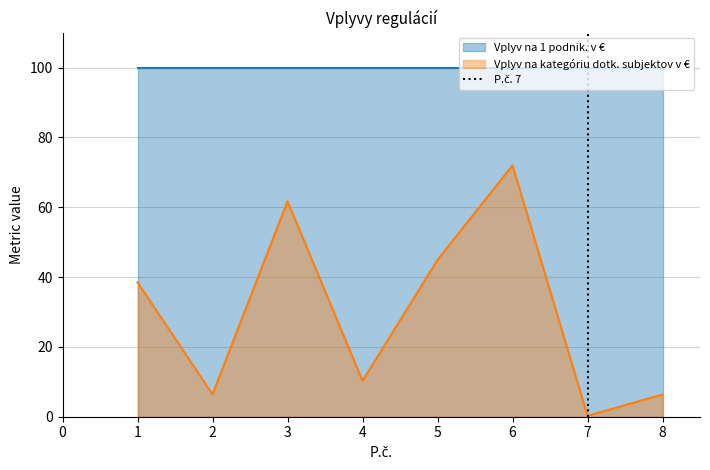

Which category has the lowest value in the Vplyv na kategóriu dotk. subjektov v € series?

7